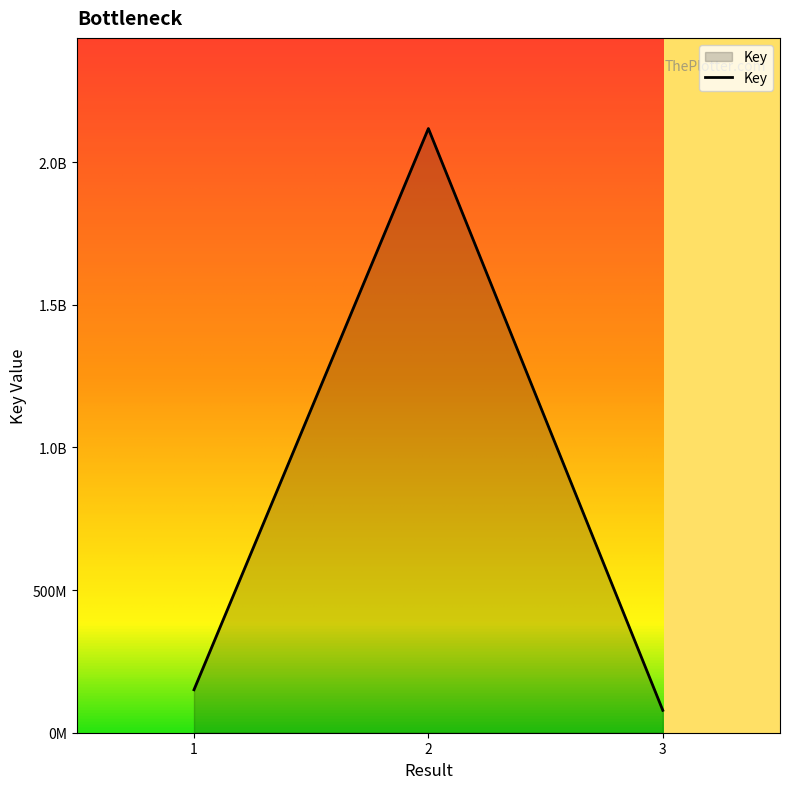

What is the maximum value shown in the chart?

2117610015